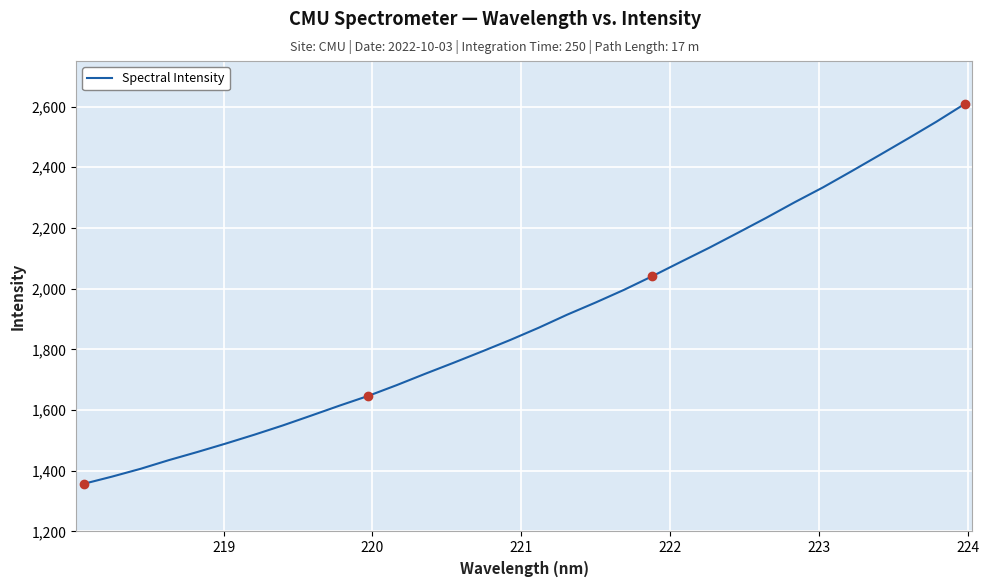

What is the smallest value displayed?

1357.0